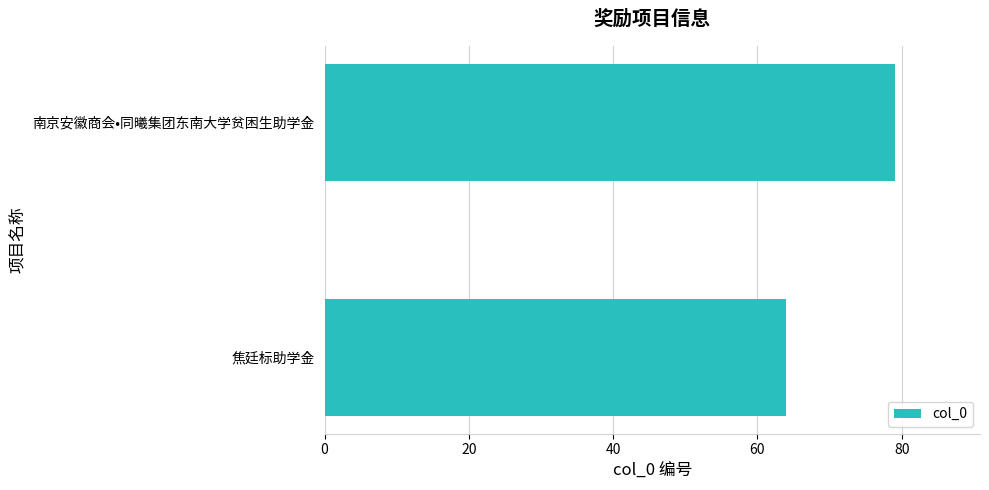

Are the bars horizontal?

Yes